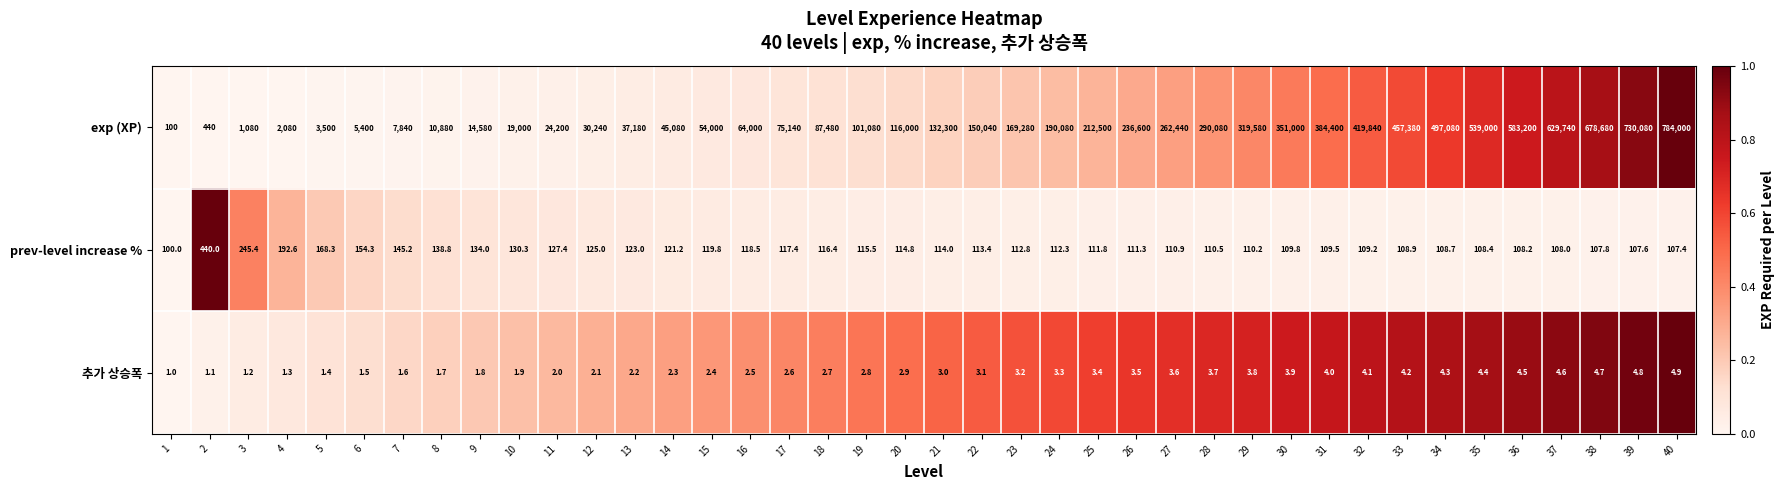

Which series has the widest spread of values?

exp (XP)